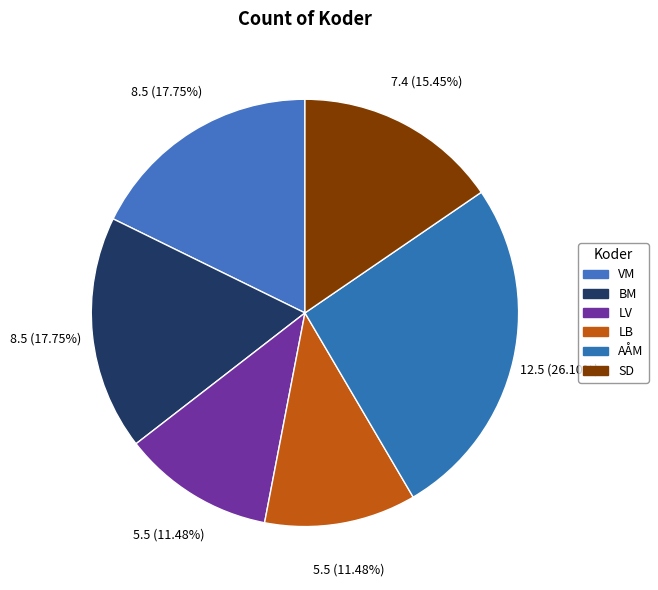

What percentage is the AÅM slice, to the nearest percent?

26%